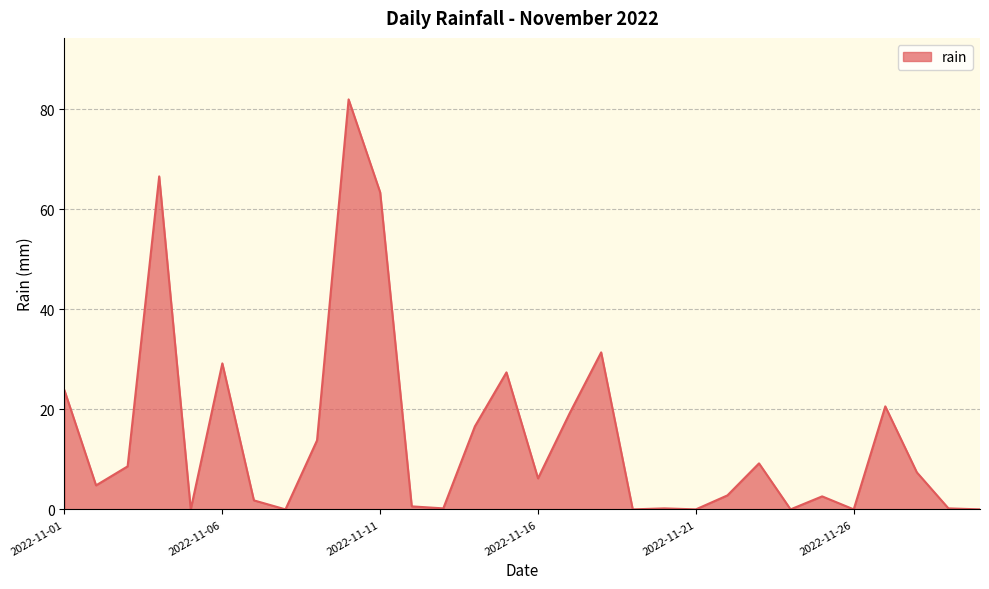

What is the maximum value shown in the chart?

82.0